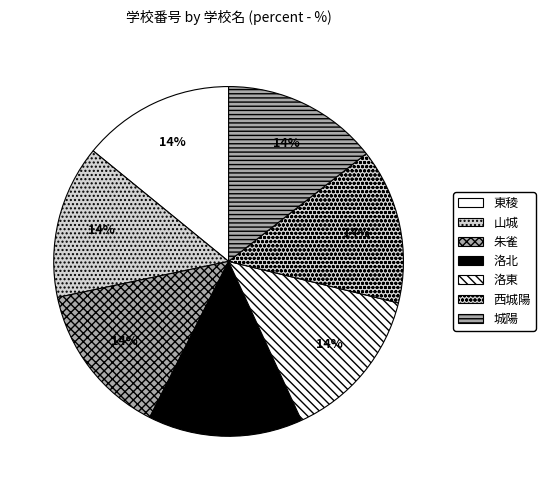

What is the ratio of the value at 城陽 to the value at 東稜?

1.0